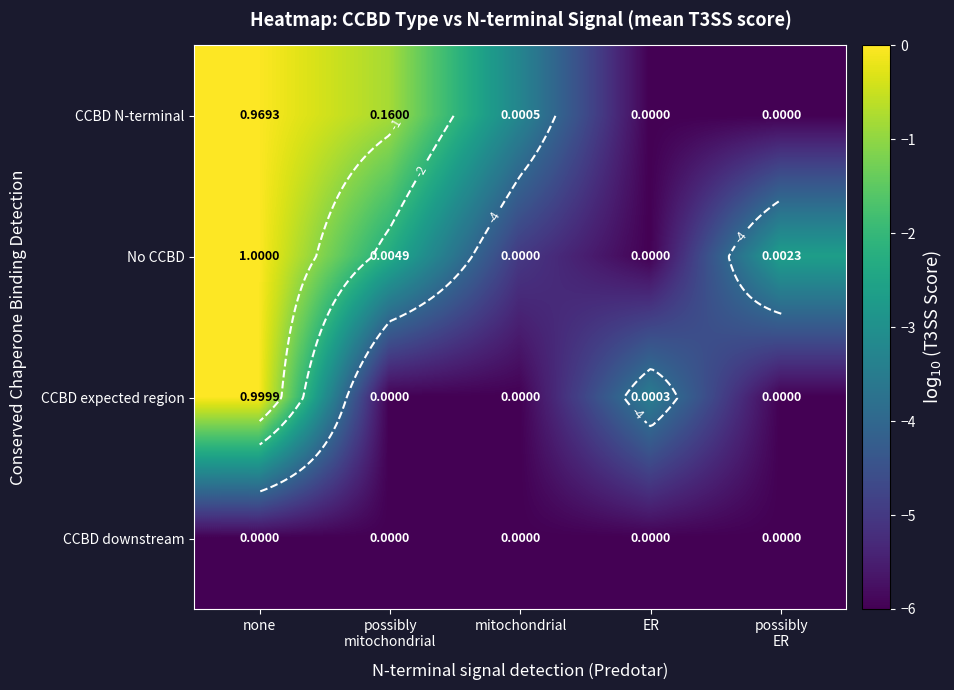

Which series changed the most between possibly mitochondrial and possibly ER?

CCBD N-terminal